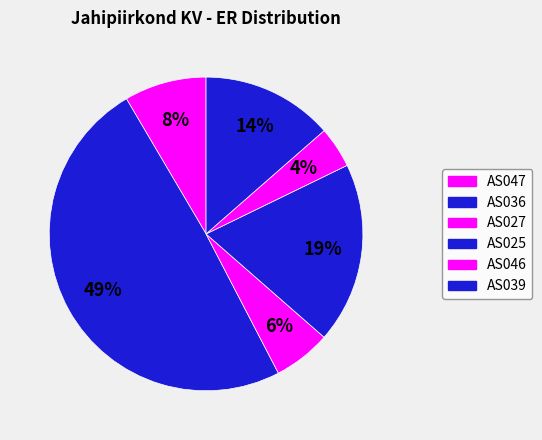

How many segments does this pie chart have?

6